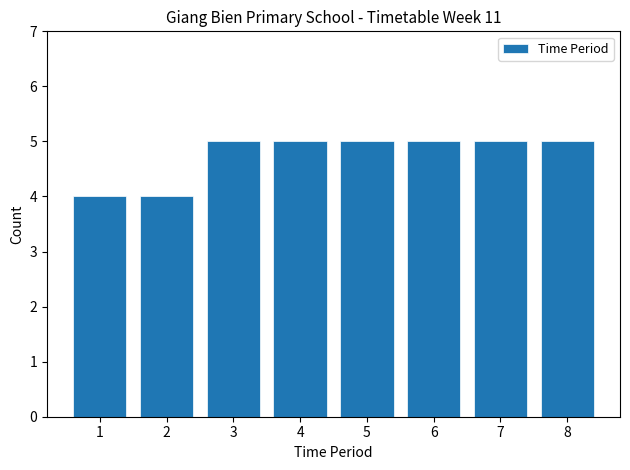

Reading right to left, extract all data points from this chart.

5	5	5	5	5	5	4	4